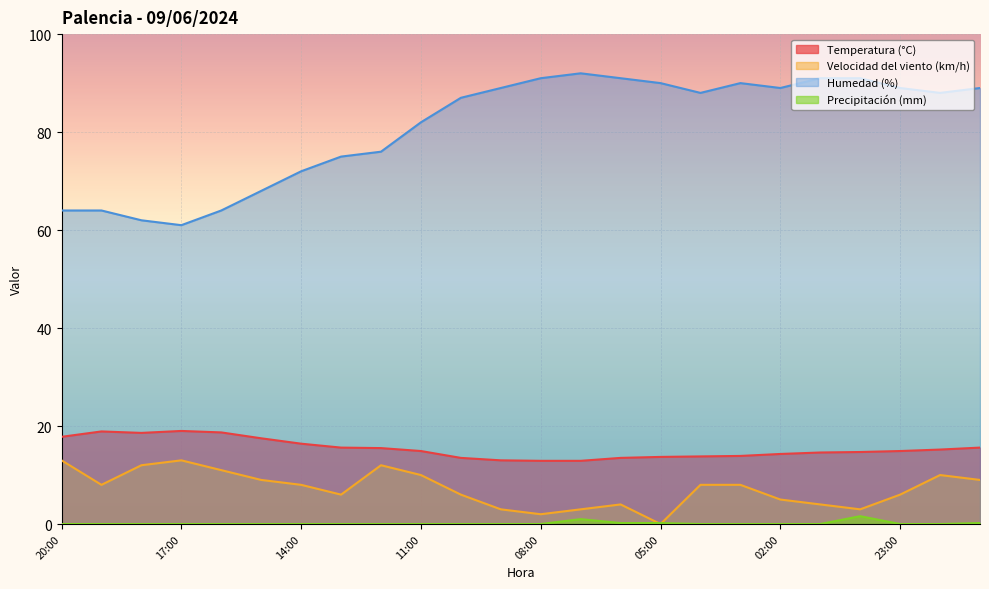

At which category does the chart reach its peak across all series?

07:00